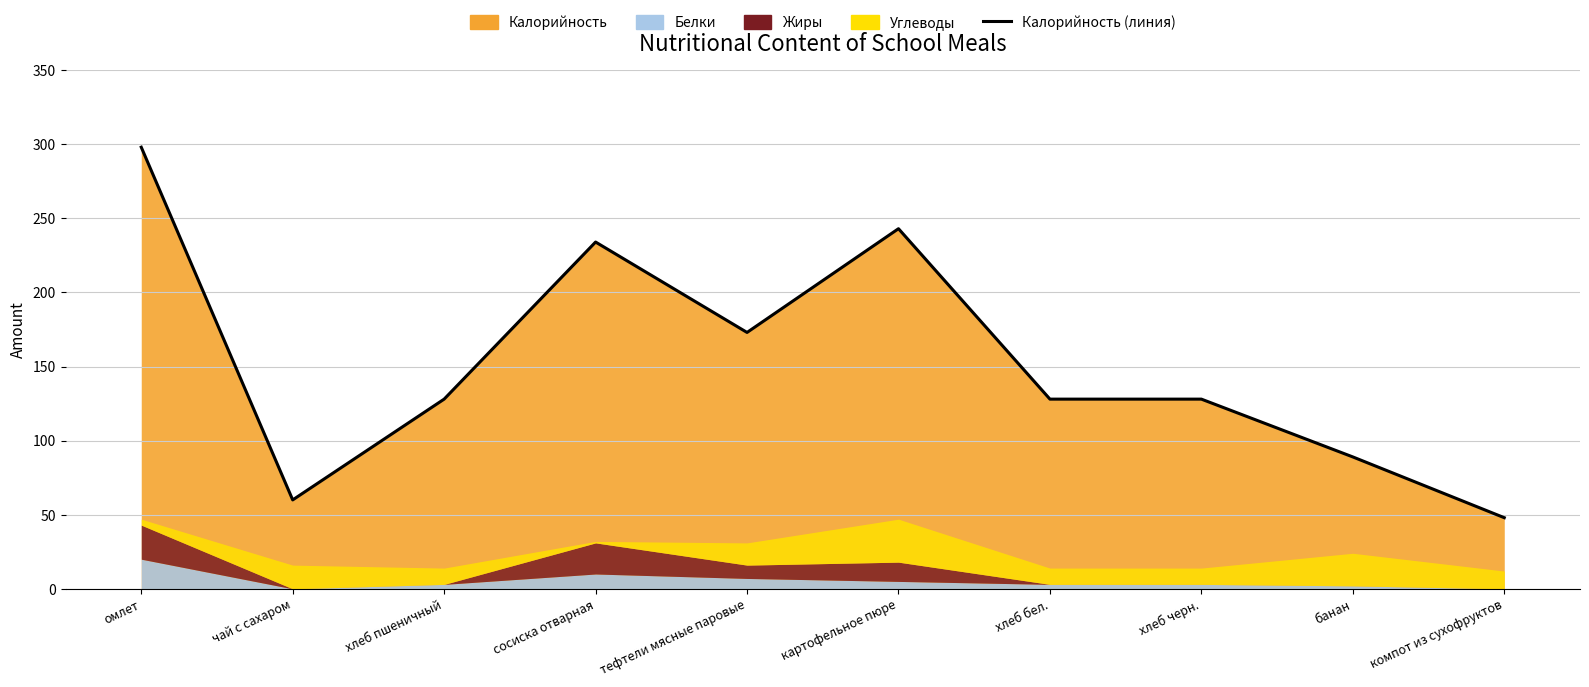

What is the label of the 1st point from the left?

омлет